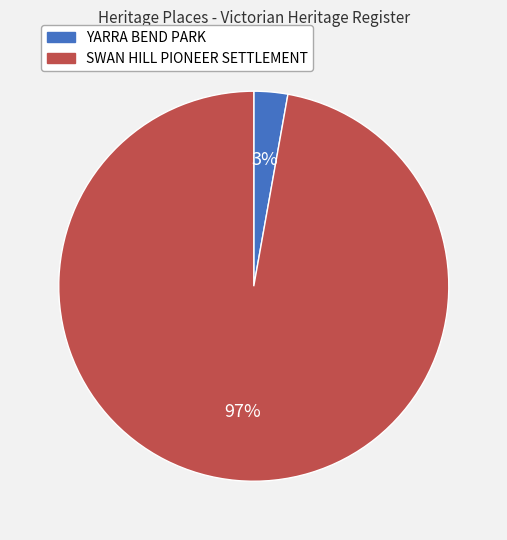

To the nearest percent, what is the average slice percentage?

50%